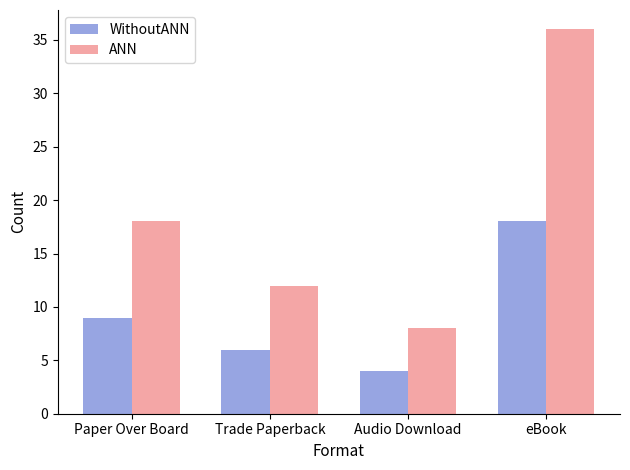

Count the number of data series in this chart.

2